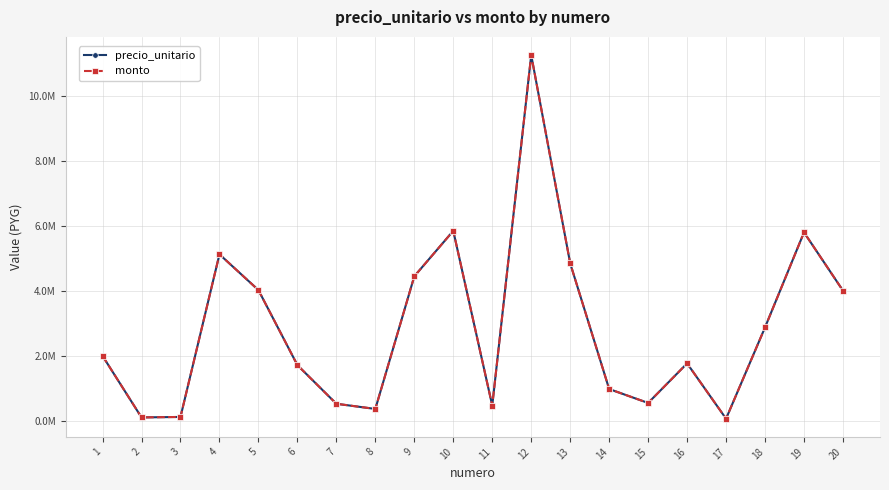

How many data points does each series have?

20